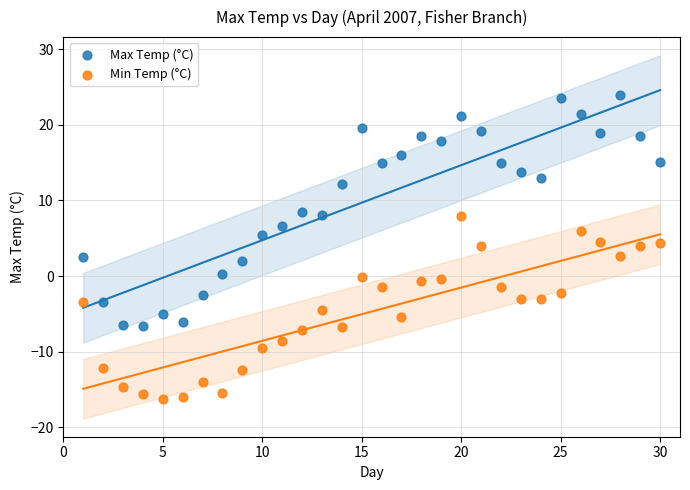

Across all data points, what is the range of X values (max minus min)?

29.0